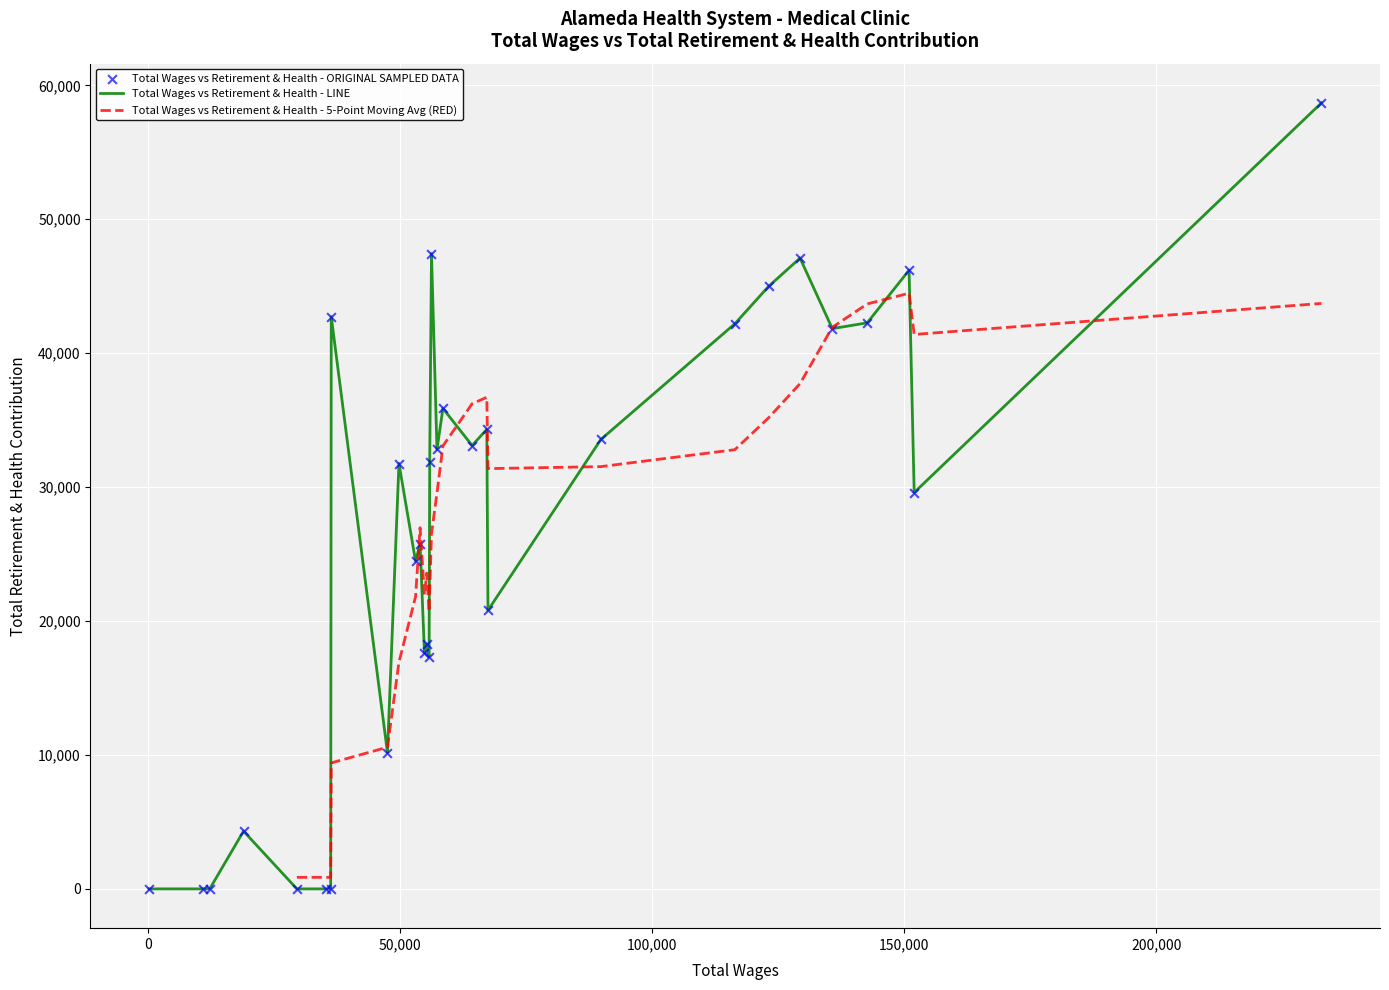

Between 1 and 3, which is larger?

3